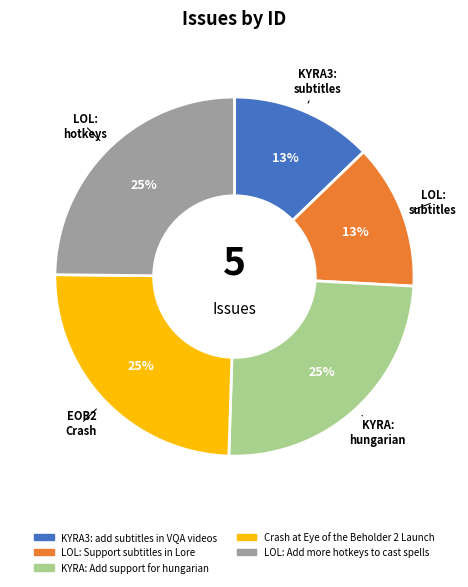

To the nearest percent, what is the difference between the largest and smallest slice percentages?

12%